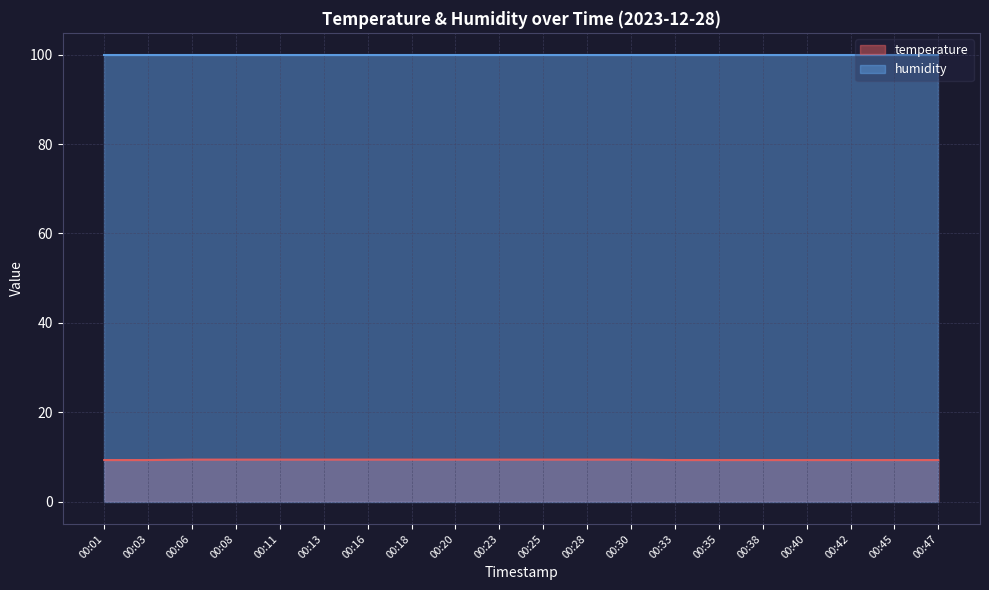

Between 00:16 and 00:30, which is larger?

00:16